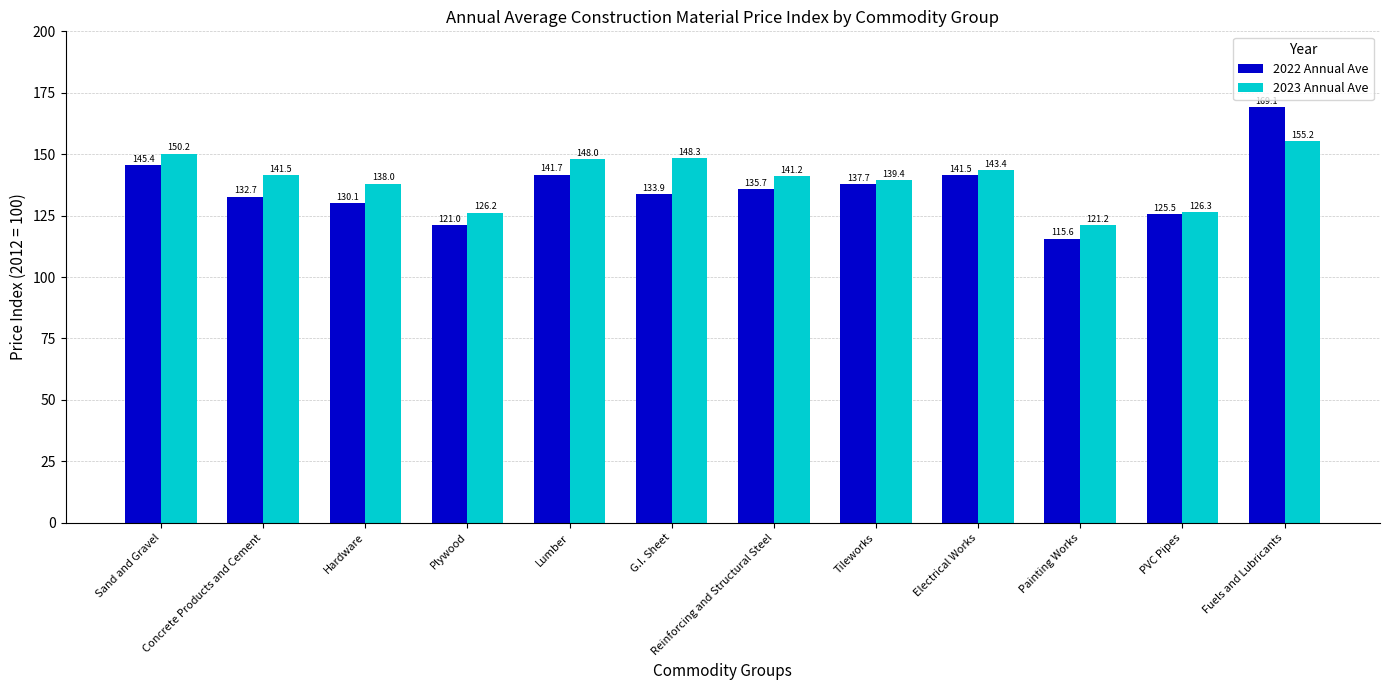

What is the value of the 2023 Annual Ave bar at the 10th from the left?

121.2